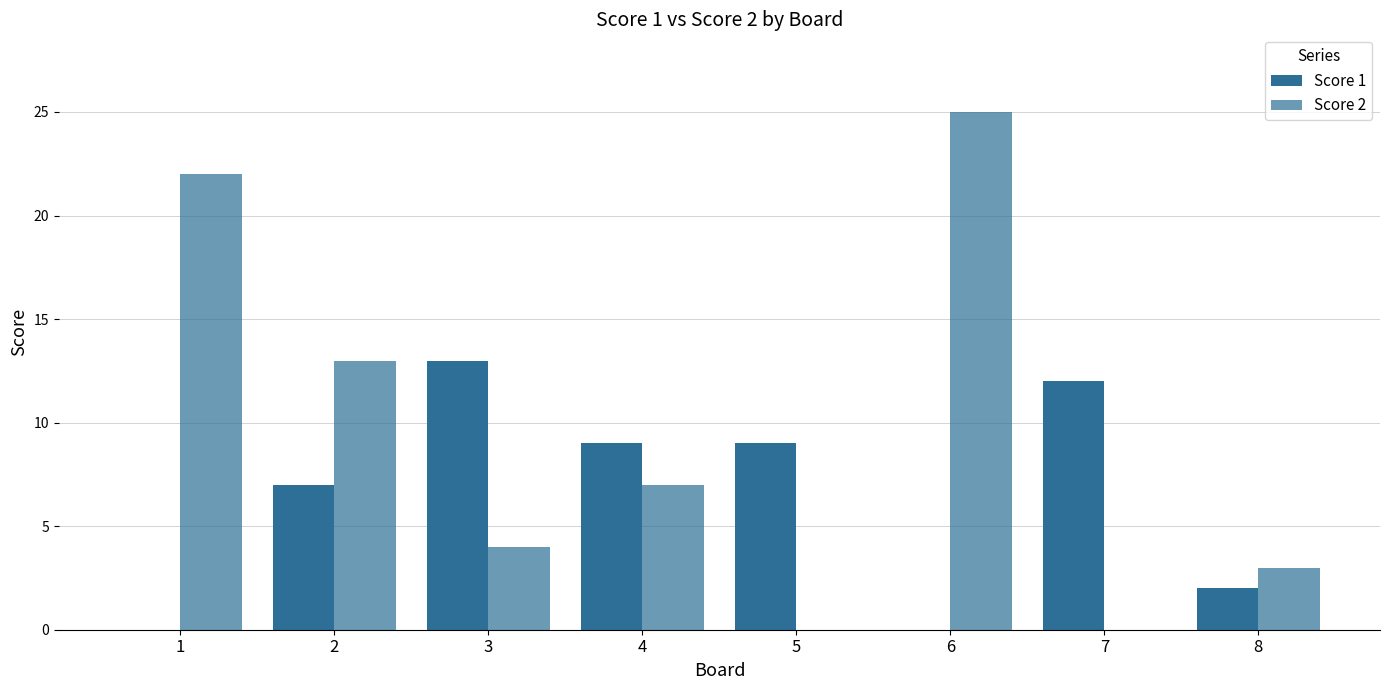

Which series has the widest spread of values?

Score 2